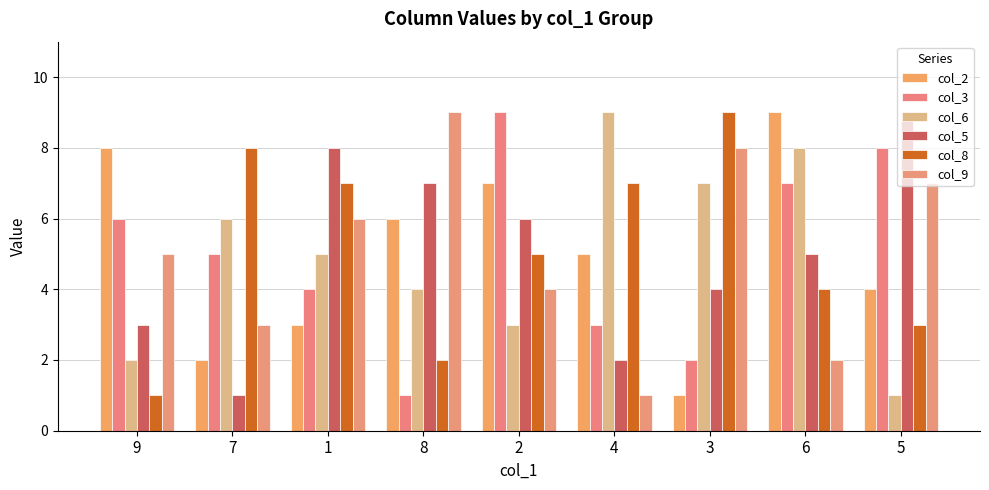

How many data points does each series have?

9